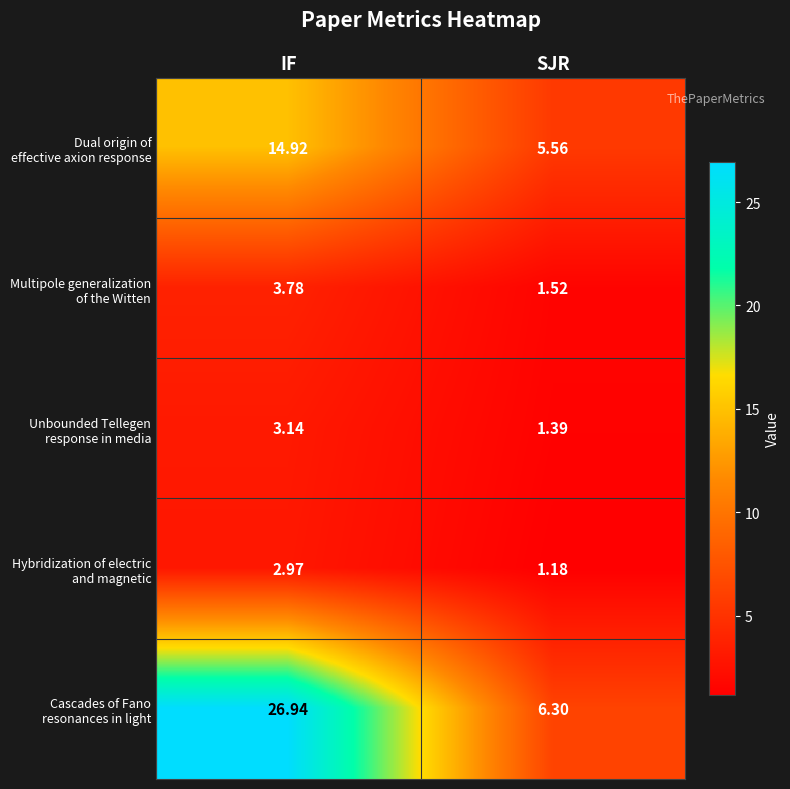

At which category does the chart reach its minimum across all series?

SJR